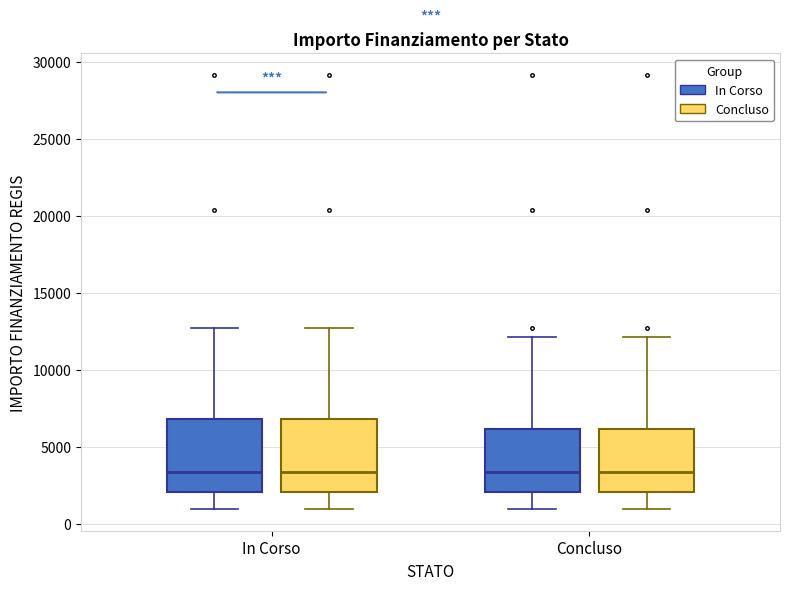

Reading left to right, transcribe this box plot: for each box, give where its median line is, the range the box spans, and where its two whiskers end, as read against the y-axis. The values are not printed on the chart, so give them approximately, as read against the axis.

In Corso (In Corso): median 3500, box 2000 to 7000, whiskers 1000 to 12500
In Corso (Concluso): median 3500, box 2000 to 7000, whiskers 1000 to 12500
Concluso (In Corso): median 3500, box 2000 to 6000, whiskers 1000 to 12000
Concluso (Concluso): median 3500, box 2000 to 6000, whiskers 1000 to 12000